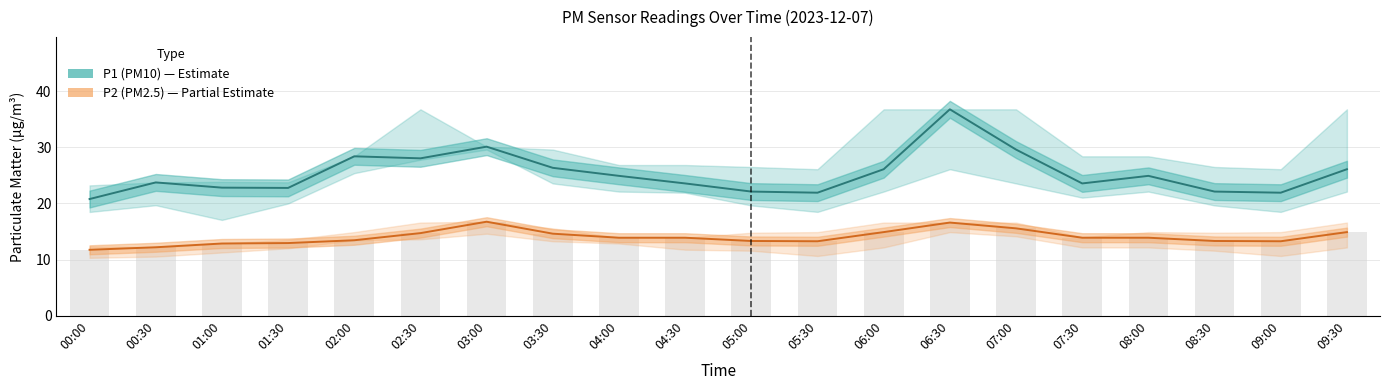

What is the spread (max minus min) of values at 01:30?

9.8